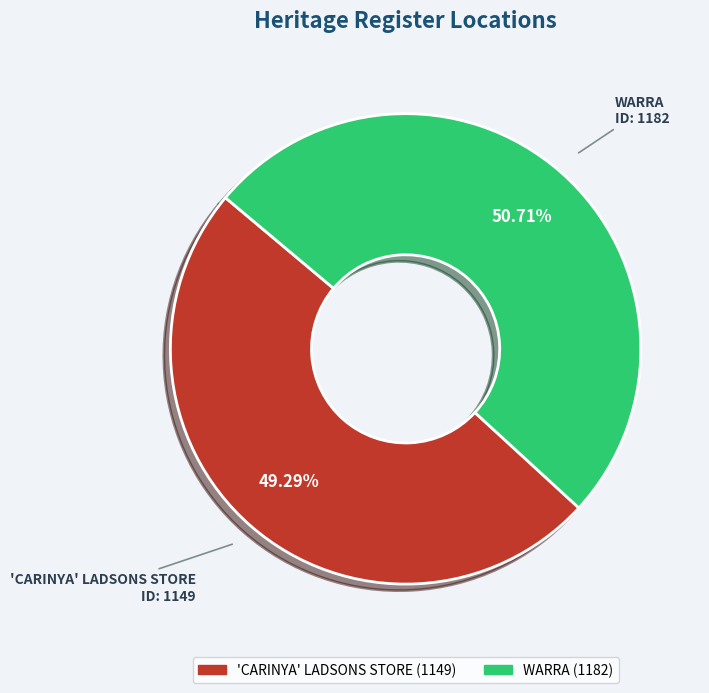

What is the majority slice?

WARRA